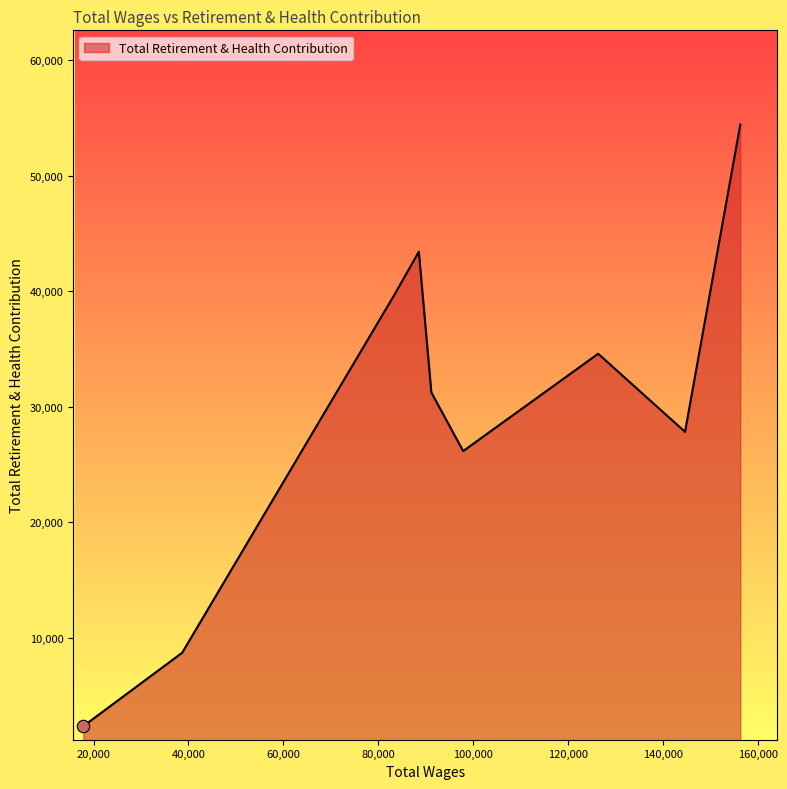

What is the difference between the maximum and minimum values?

52072